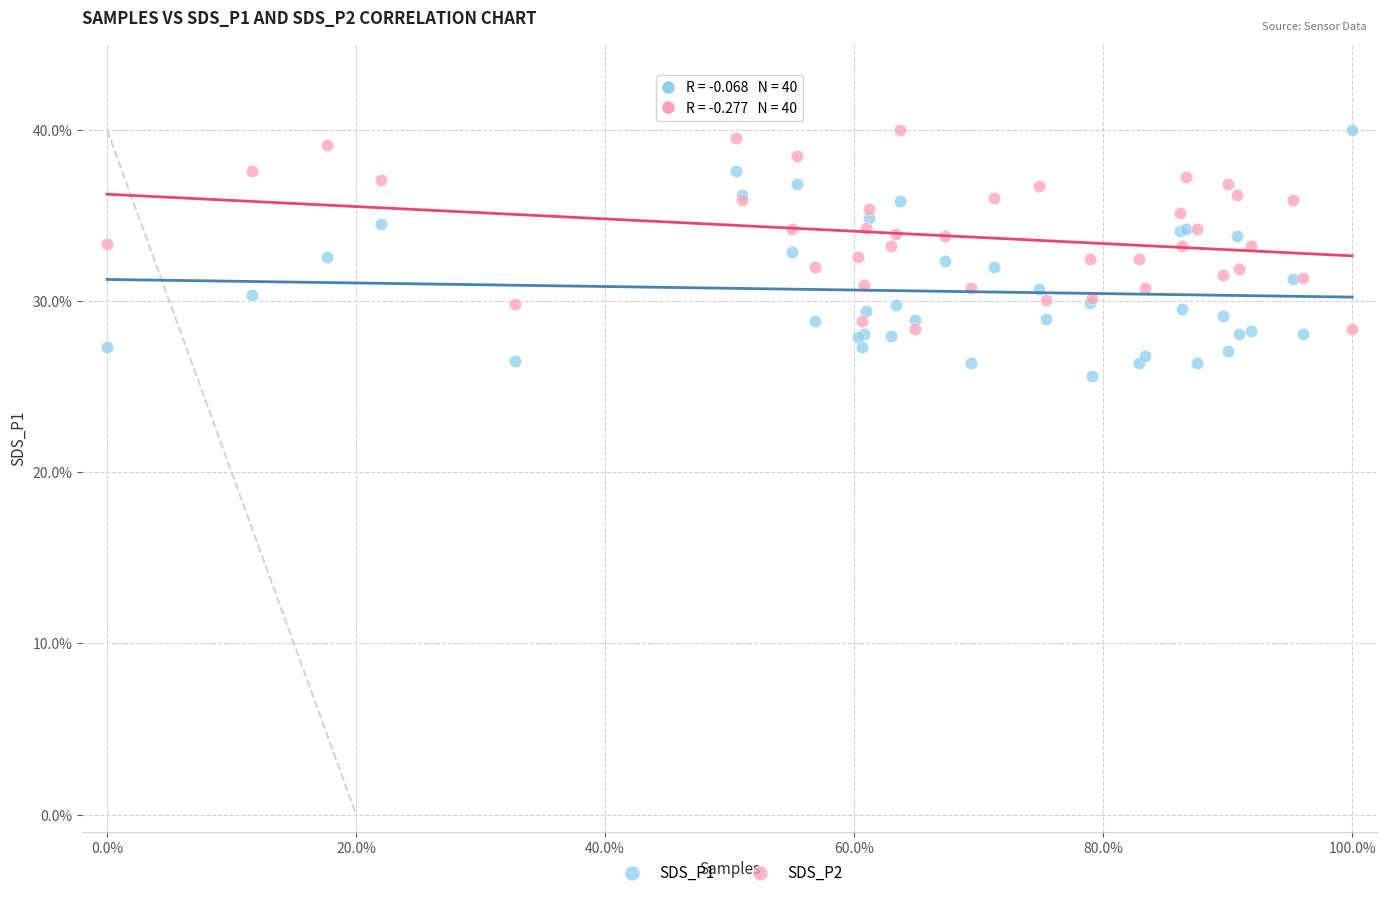

What are all the series names shown in the legend?

SDS_P1, SDS_P2